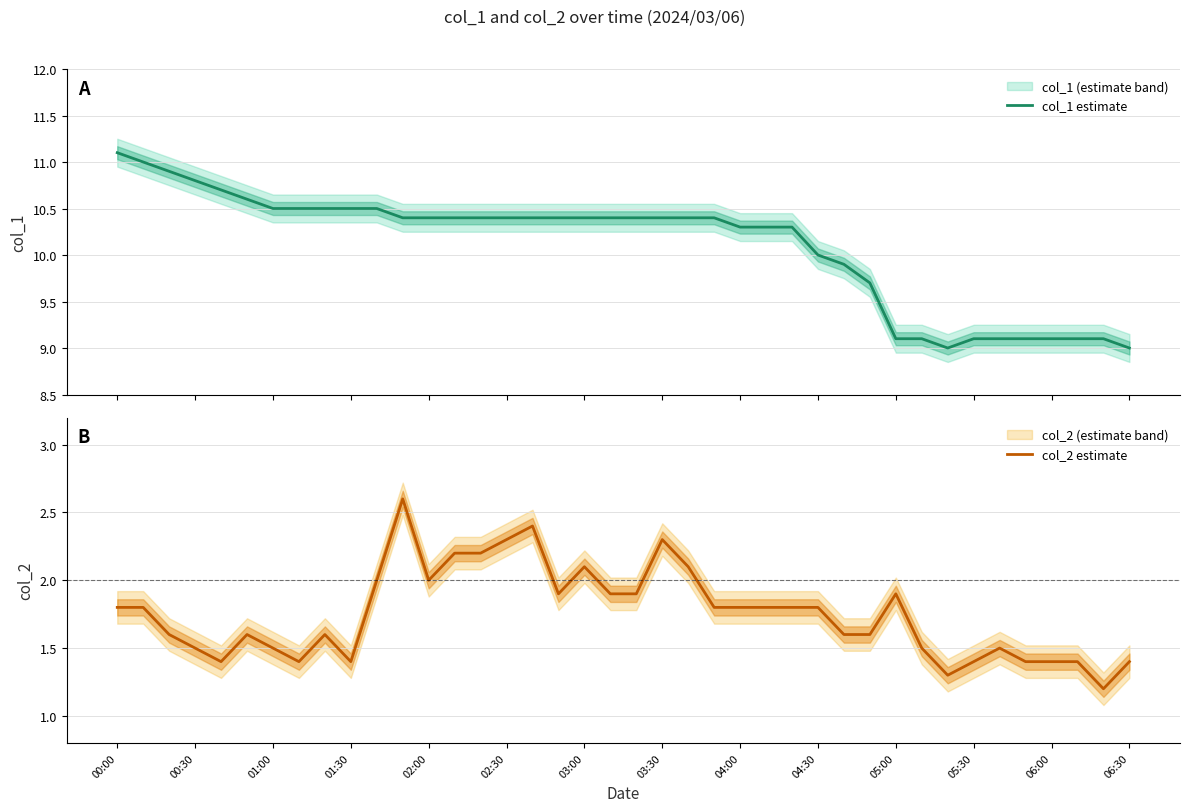

What is the highest value of the col_1 estimate series?

11.1